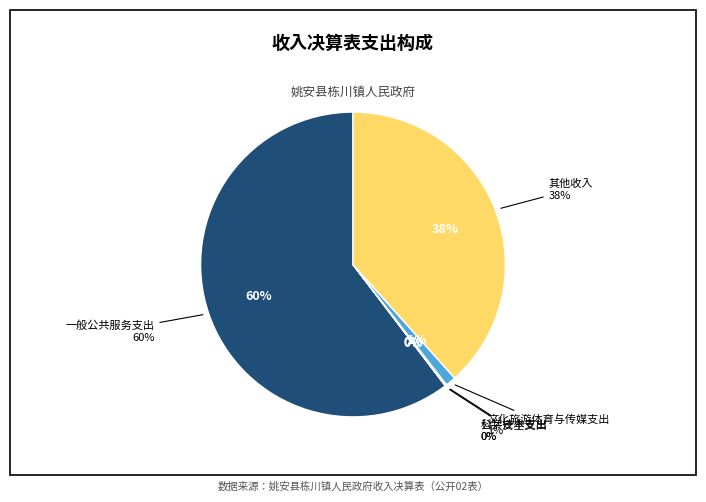

The 一般公共服务支出 slice represents 60% of the pie. True or false?

True